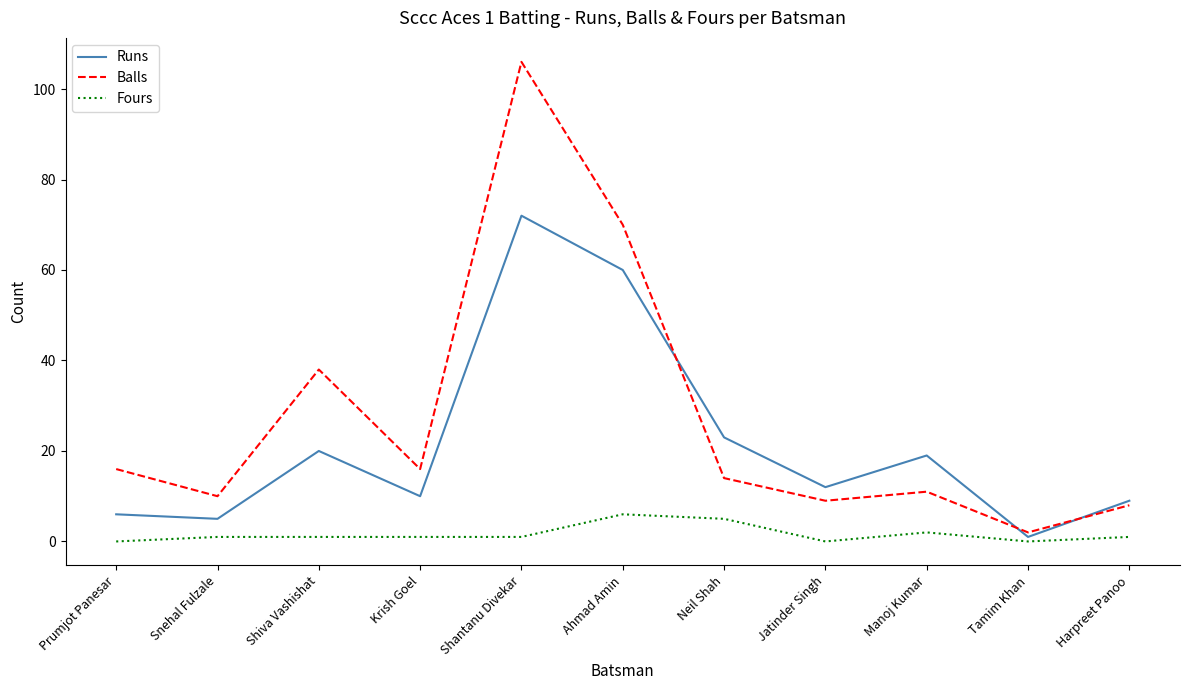

Reading left to right, what are all the values shown in this chart?

Runs: Prumjot Panesar=6	Snehal Fulzale=5	Shiva Vashishat=20	Krish Goel=10	Shantanu Divekar=72	Ahmad Amin=60	Neil Shah=23	Jatinder Singh=12	Manoj Kumar=19	Tamim Khan=1	Harpreet Panoo=9
Balls: Prumjot Panesar=16	Snehal Fulzale=10	Shiva Vashishat=38	Krish Goel=16	Shantanu Divekar=106	Ahmad Amin=70	Neil Shah=14	Jatinder Singh=9	Manoj Kumar=11	Tamim Khan=2	Harpreet Panoo=8
Fours: Prumjot Panesar=0	Snehal Fulzale=1	Shiva Vashishat=1	Krish Goel=1	Shantanu Divekar=1	Ahmad Amin=6	Neil Shah=5	Jatinder Singh=0	Manoj Kumar=2	Tamim Khan=0	Harpreet Panoo=1